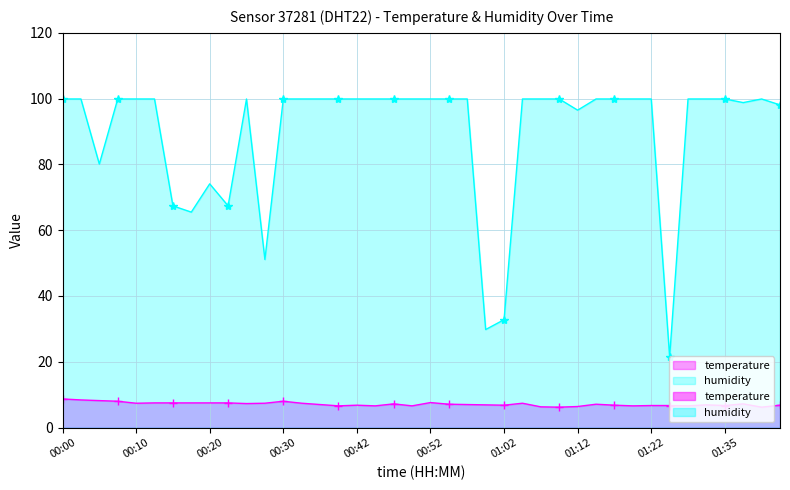

Reading left to right, transcribe all the data shown in this chart.

temperature: 8.7	8.4	8.2	8.0	7.4	7.5	7.5	7.5	7.5	7.5	7.3	7.4	8.0	7.4	7.0	6.6	6.8	6.6	7.2	6.6	7.6	7.1	7.0	6.9	6.8	7.4	6.3	6.2	6.4	7.1	6.8	6.6	6.7	6.7	6.6	6.9	6.7	7.2	6.2	6.8
humidity: 99.9	99.9	80.1	99.9	99.9	99.9	67.4	65.5	74.1	67.4	99.9	51.1	99.9	99.9	99.9	99.9	99.9	99.9	99.9	99.9	99.9	99.9	99.9	29.8	32.8	99.9	99.9	99.9	96.5	99.9	99.9	99.9	99.9	21.5	99.9	99.9	99.9	98.8	99.9	98.1